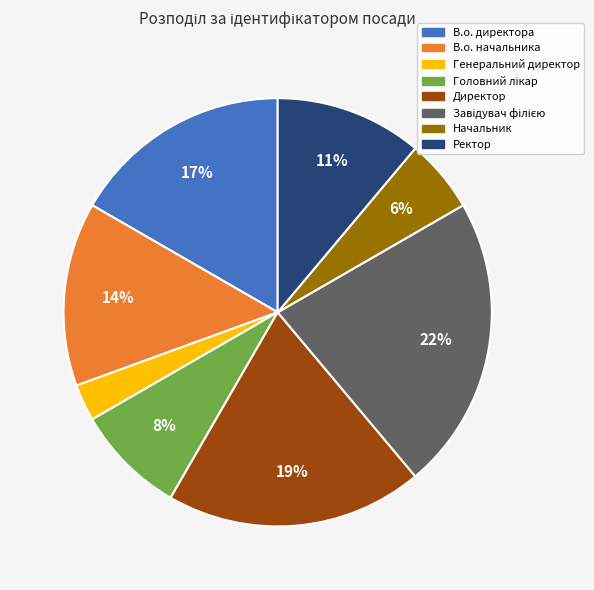

Which slice is the smallest?

Генеральний директор